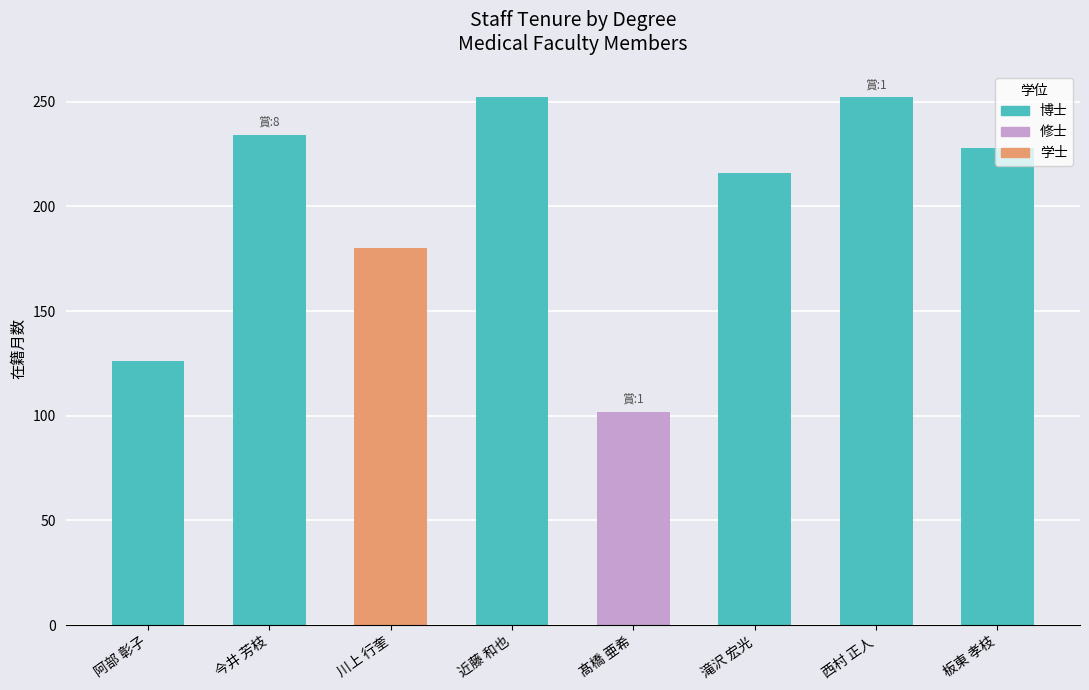

What is the label of the 7th bar from the right?

今井 芳枝